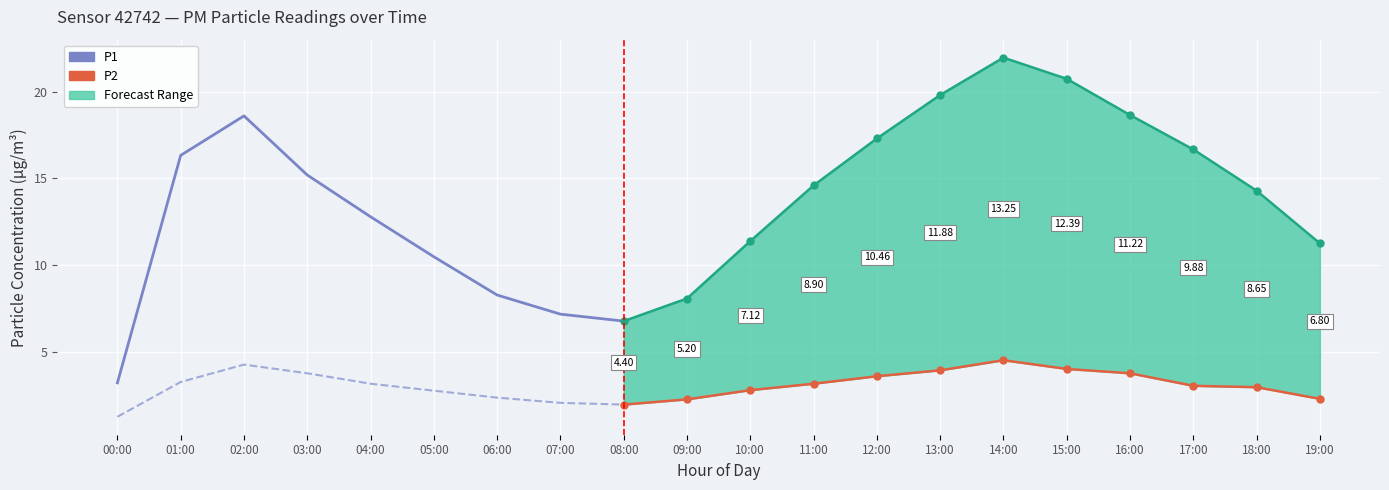

The value of P2 at 07:00 is 2.1. True or false?

True